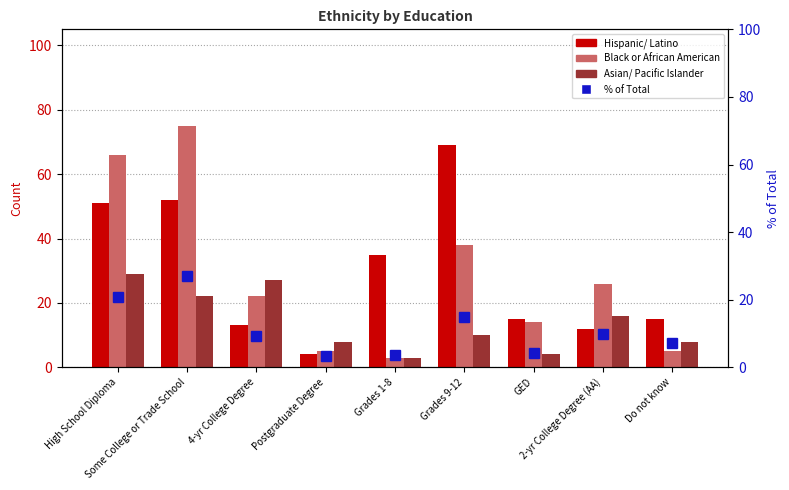

Reading right to left, transcribe all the data shown in this chart.

Hispanic/ Latino: Do not know=15.0	2-yr College Degree (AA)=12.0	GED=15.0	Grades 9-12=69.0	Grades 1-8=35.0	Postgraduate Degree=4.0	4-yr College Degree=13.0	Some College or Trade School=52.0	High School Diploma=51.0
Black or African American: Do not know=5.0	2-yr College Degree (AA)=26.0	GED=14.0	Grades 9-12=38.0	Grades 1-8=3.0	Postgraduate Degree=5.0	4-yr College Degree=22.0	Some College or Trade School=75.0	High School Diploma=66.0
Asian/ Pacific Islander: Do not know=8.0	2-yr College Degree (AA)=16.0	GED=4.0	Grades 9-12=10.0	Grades 1-8=3.0	Postgraduate Degree=8.0	4-yr College Degree=27.0	Some College or Trade School=22.0	High School Diploma=29.0
% of Total: Do not know=7.1	2-yr College Degree (AA)=9.7	GED=4.3	Grades 9-12=14.8	Grades 1-8=3.5	Postgraduate Degree=3.3	4-yr College Degree=9.2	Some College or Trade School=27.0	High School Diploma=20.7